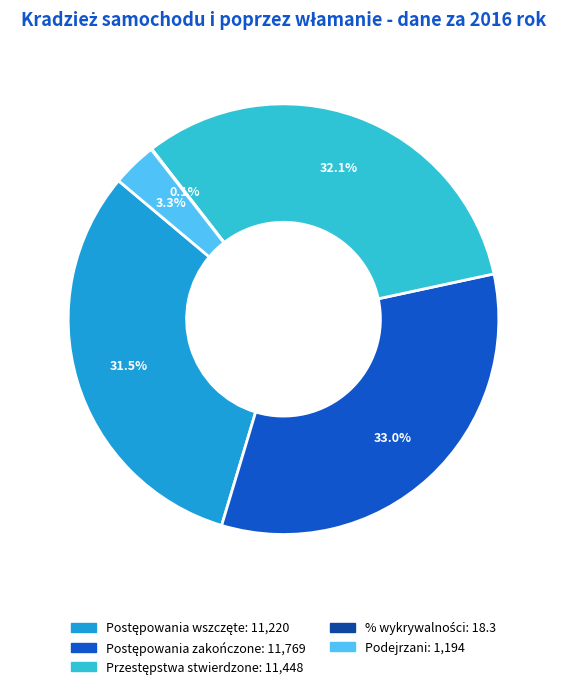

How much of the chart is everything except Podejrzani?

96.7%